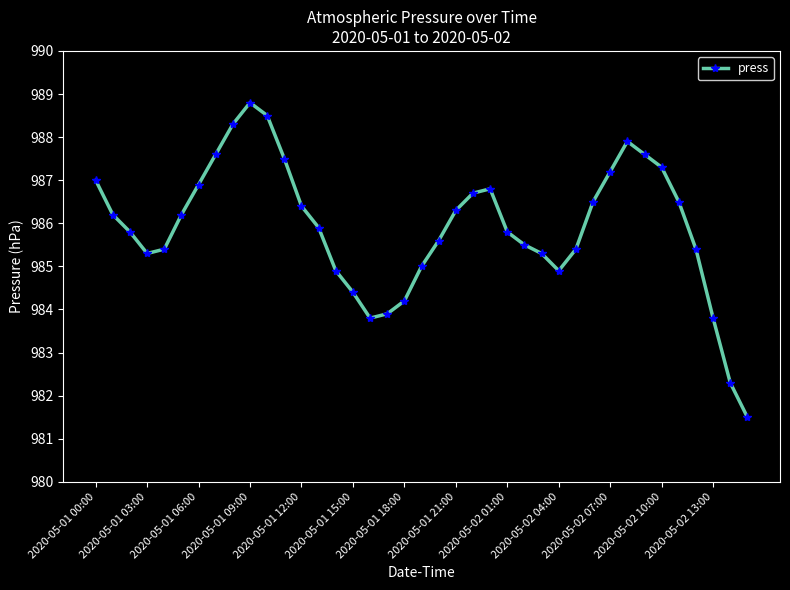

What is the difference between the maximum and minimum values?

7.3